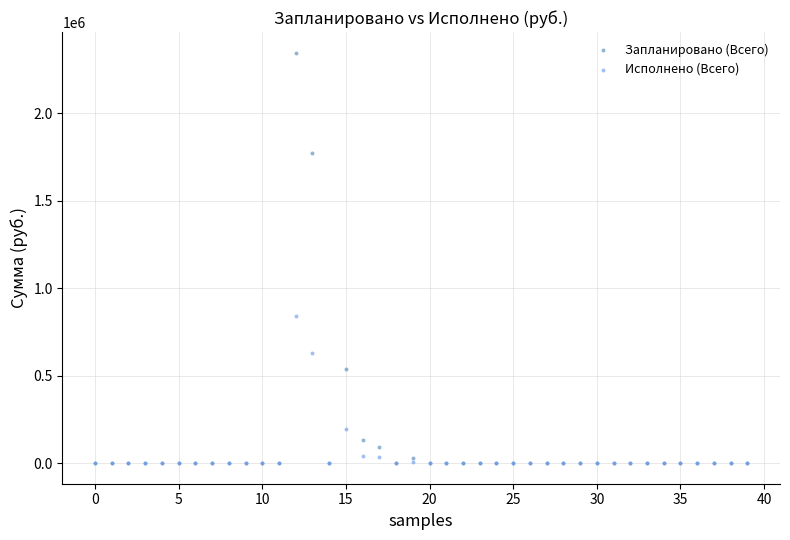

In the Запланировано (Всего) series, what Y value is closest to 1173761?

1775147.0